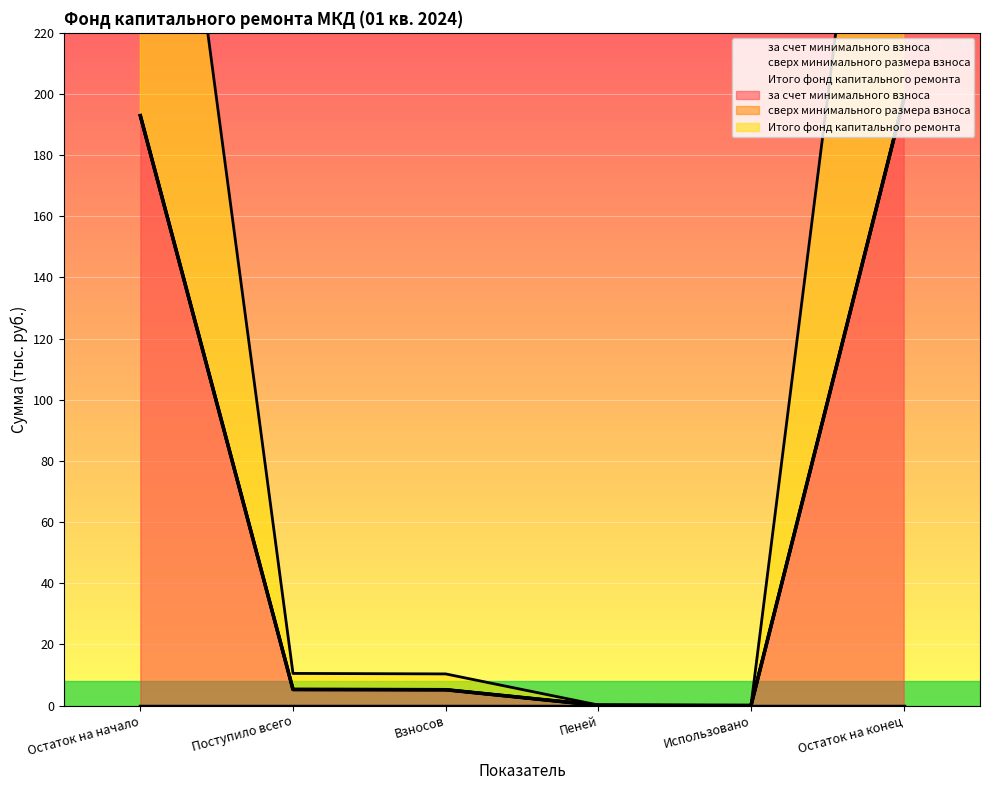

Between Поступило всего and Пеней, which series saw the biggest shift?

за счет минимального взноса